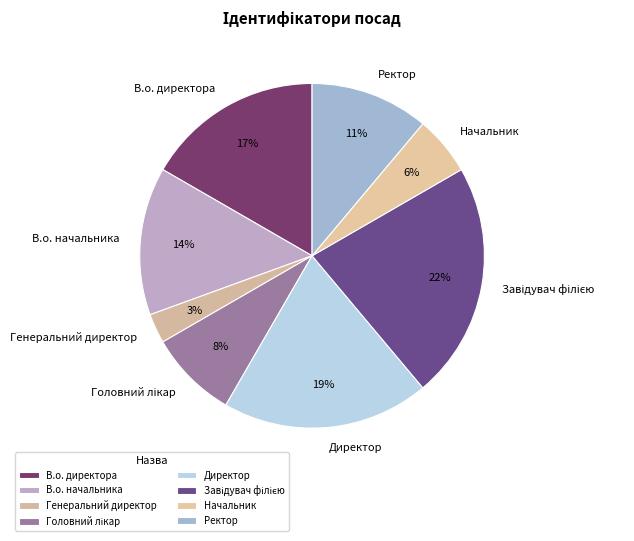

To the nearest percent, what is the difference between the largest and smallest slice percentages?

19%